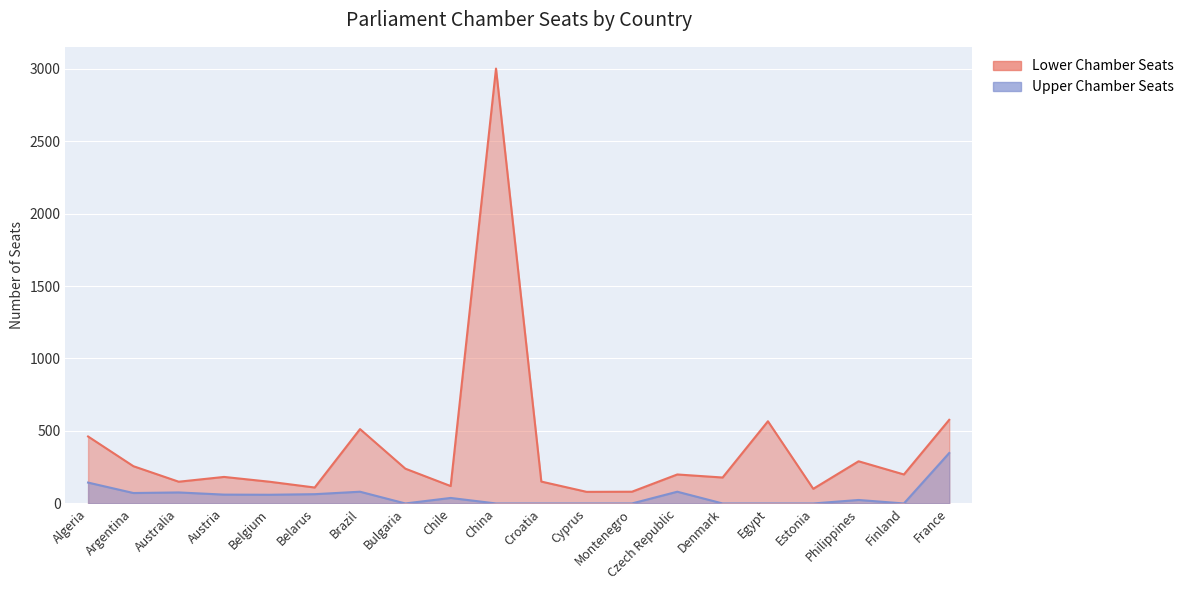

True or false: Lower Chamber Seats has a value of 3000 at China.

True